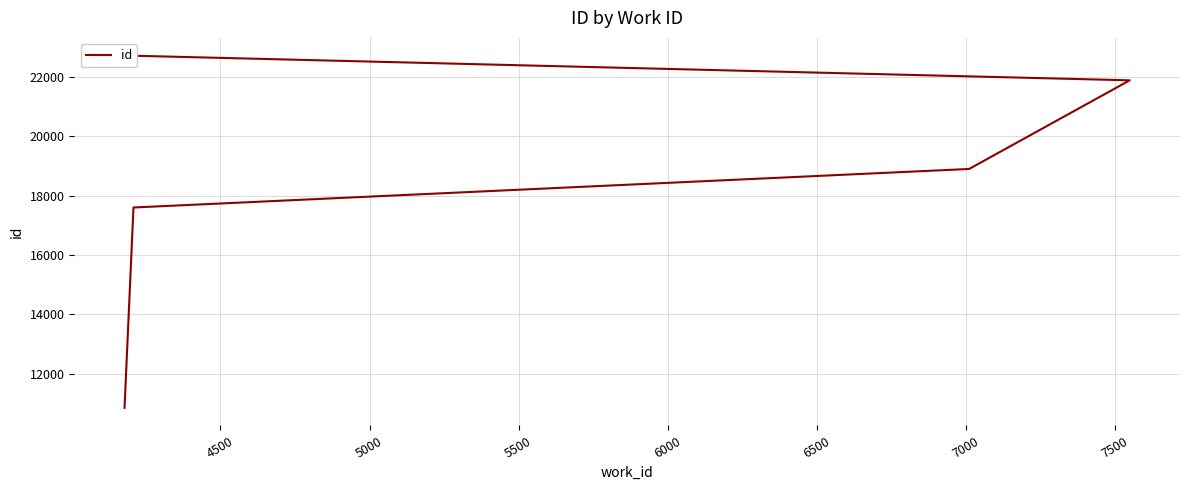

What is the difference between the maximum and minimum values?

11882